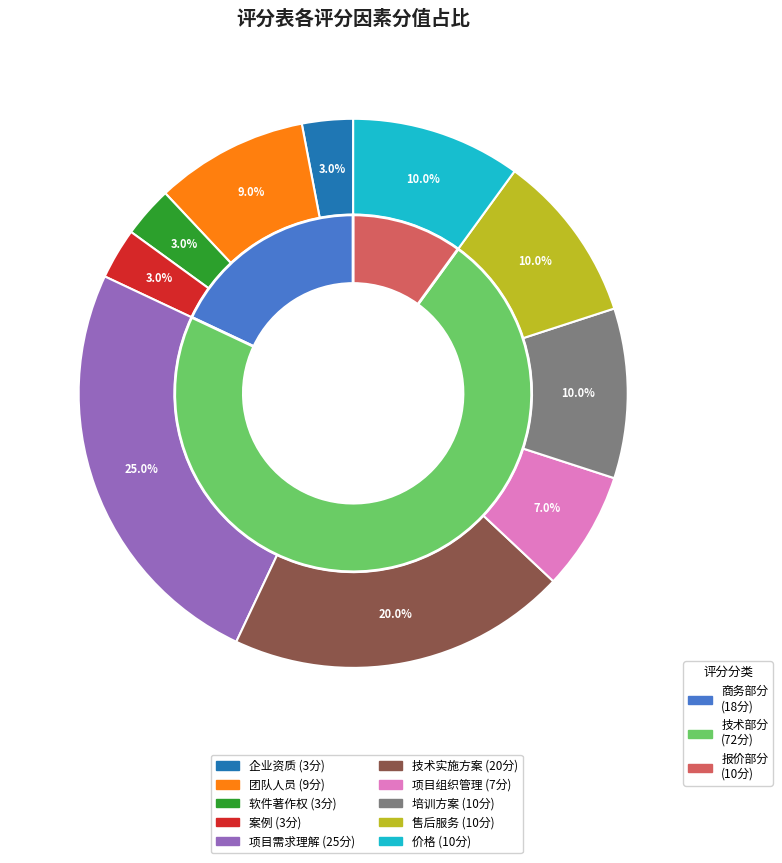

To the nearest percent, what is the difference between the largest and smallest slice percentages?

22%